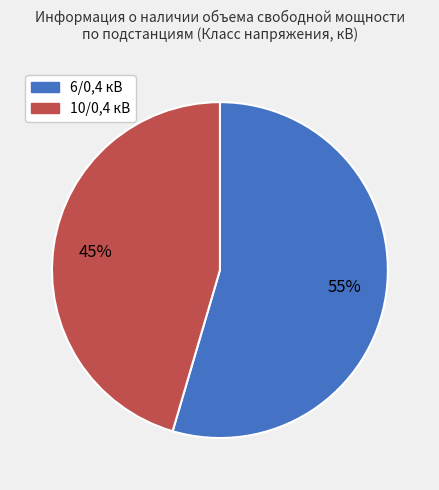

Is 10/0,4 the majority of the pie?

No